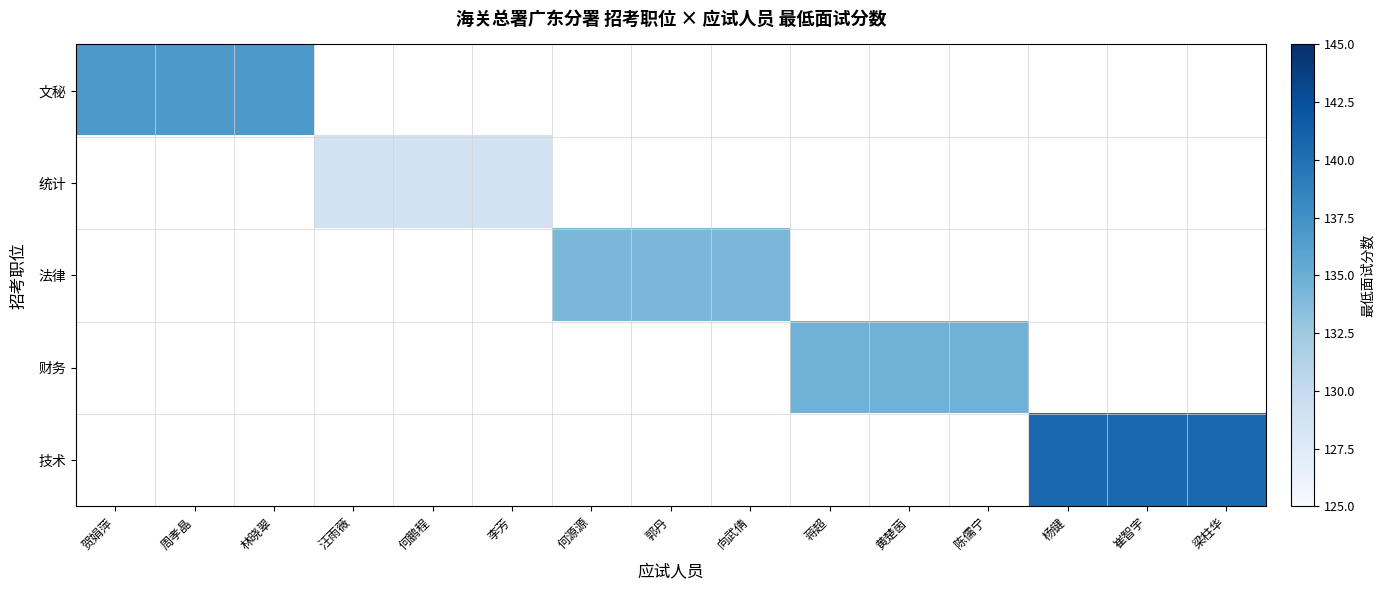

What is the greatest value displayed?

140.7